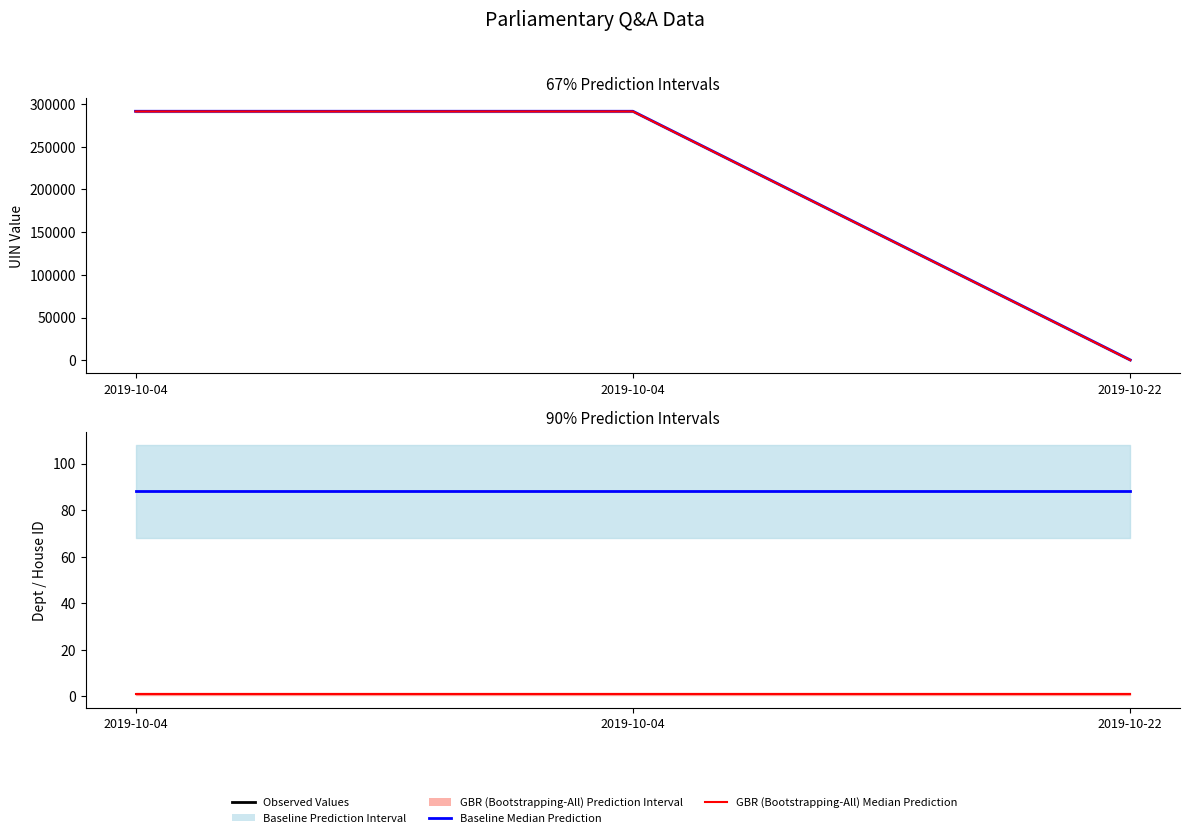

What is the average value of the Baseline Median Prediction series?

88